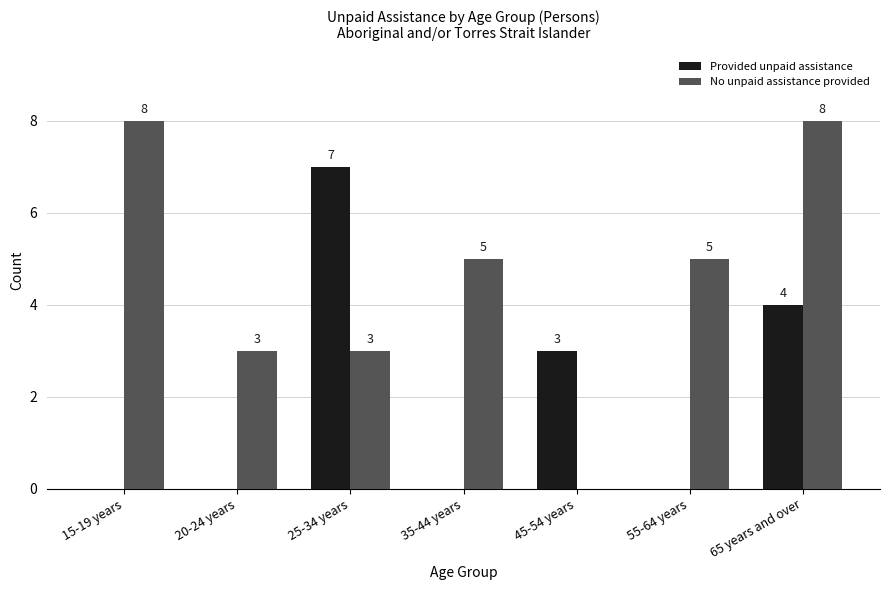

Which series has the largest total across all categories?

No unpaid assistance provided